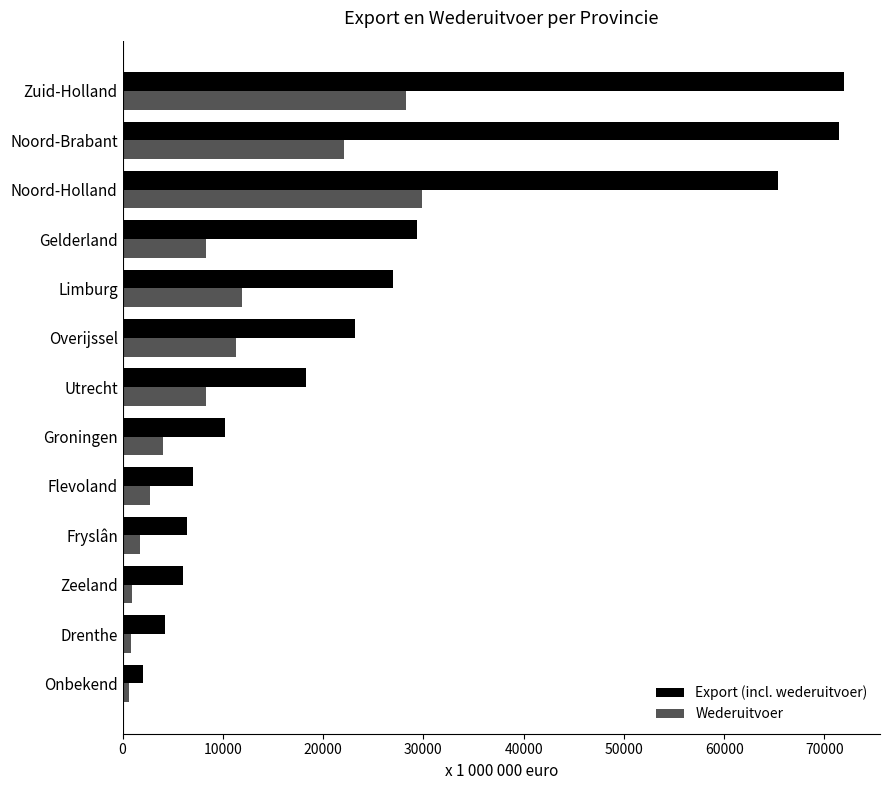

What are all the series names shown in the legend?

Export (incl. wederuitvoer), Wederuitvoer